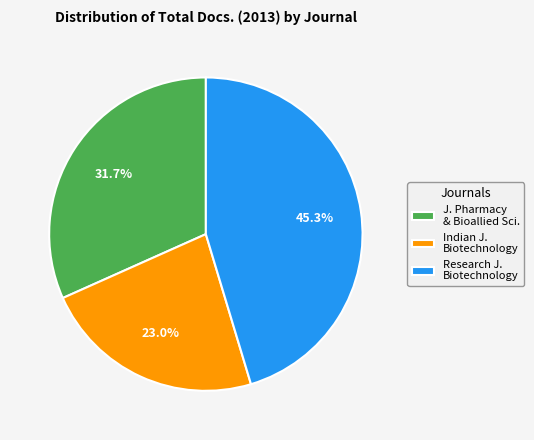

Which category has the smallest portion of the pie?

Indian J. Biotechnology